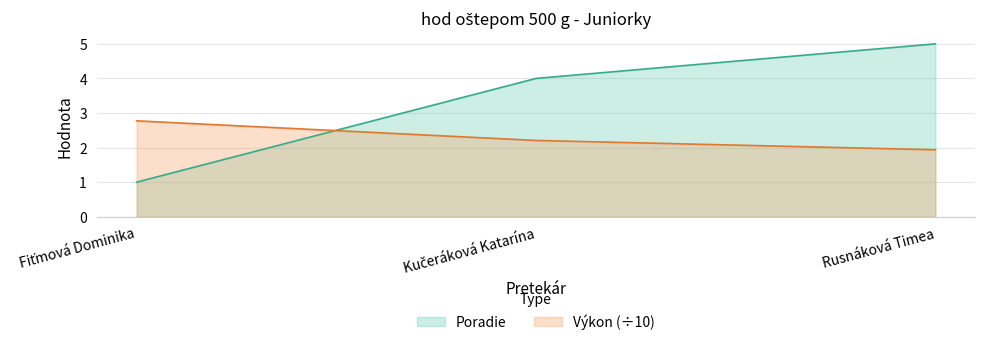

True or false: Výkon has a value of 2.2 at Kučeráková Katarína.

True